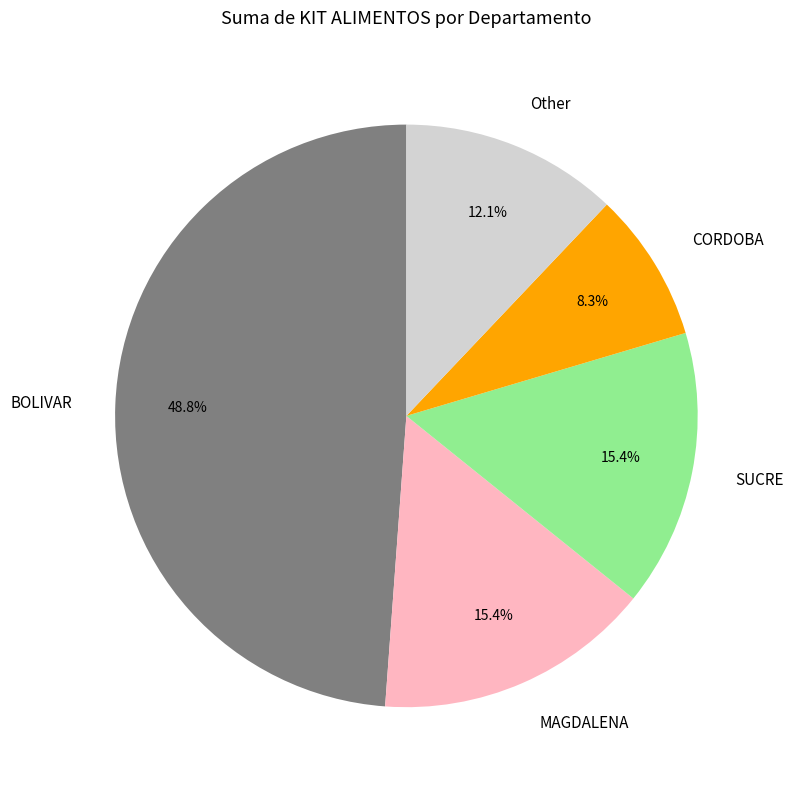

Combined, what portion of the pie is SUCRE and CORDOBA?

23.7%